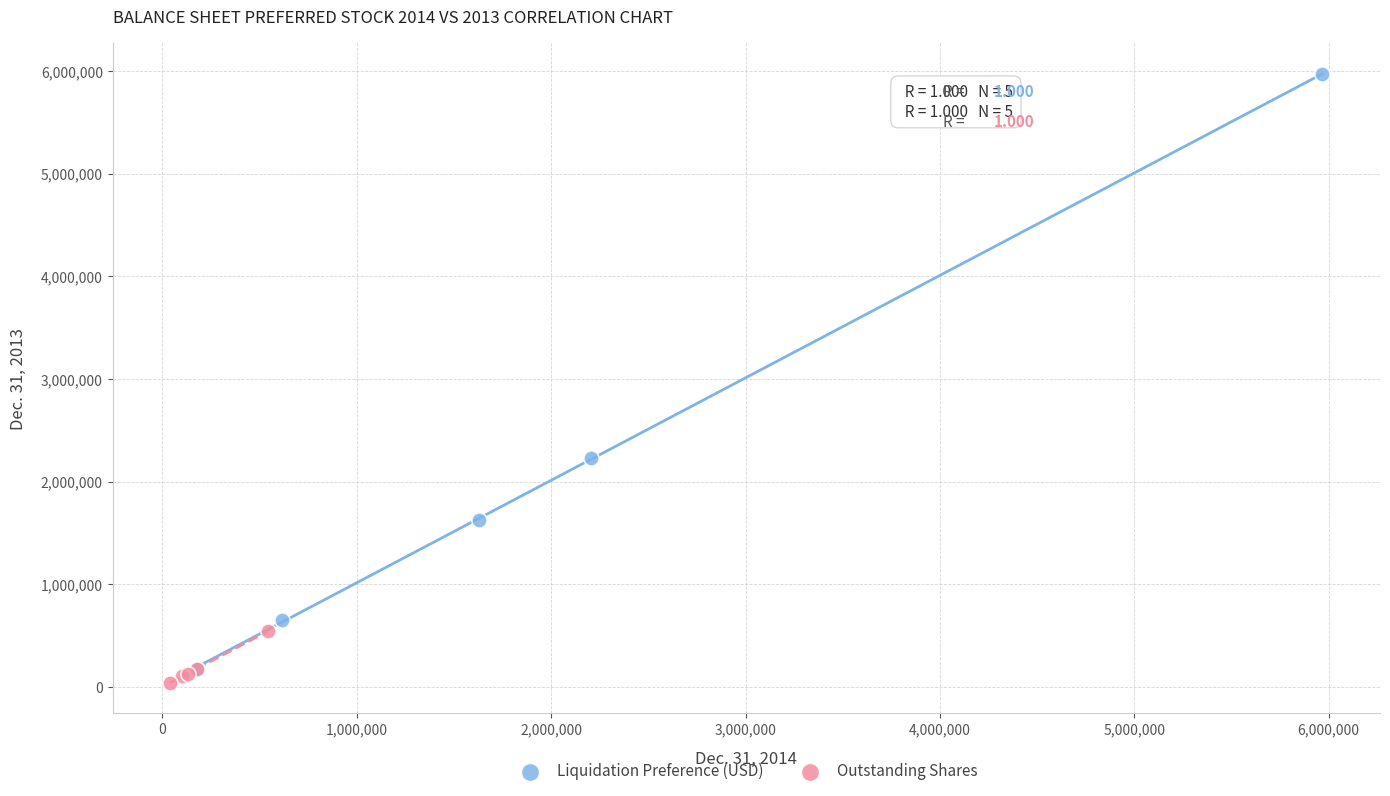

What are all the series names shown in the legend?

Liquidation Preference (USD), Outstanding Shares